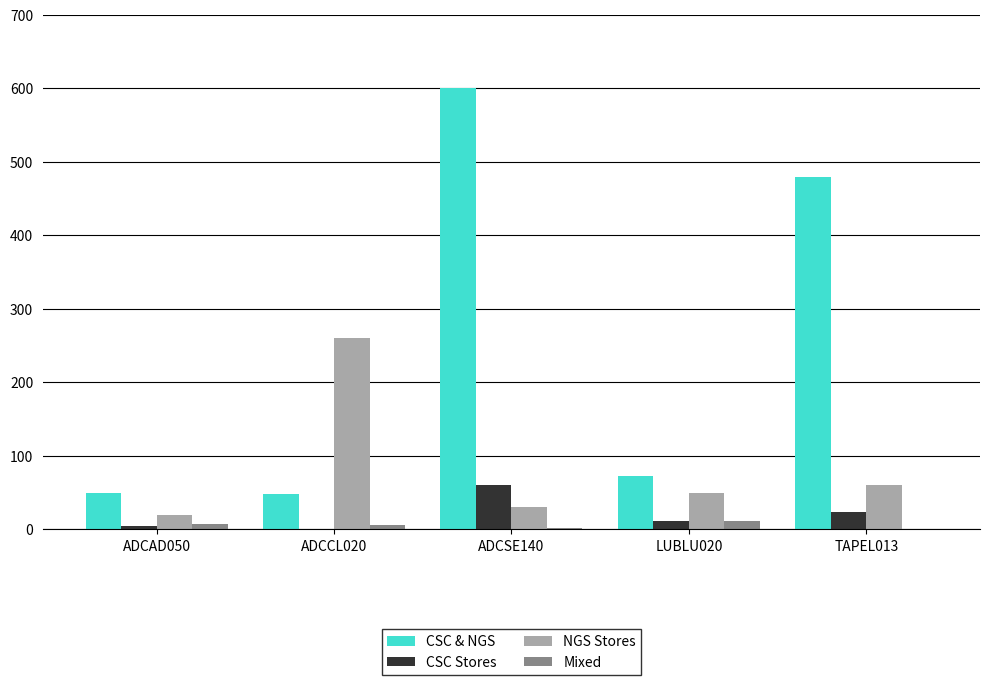

What is the maximum value for NGS Stores?

260